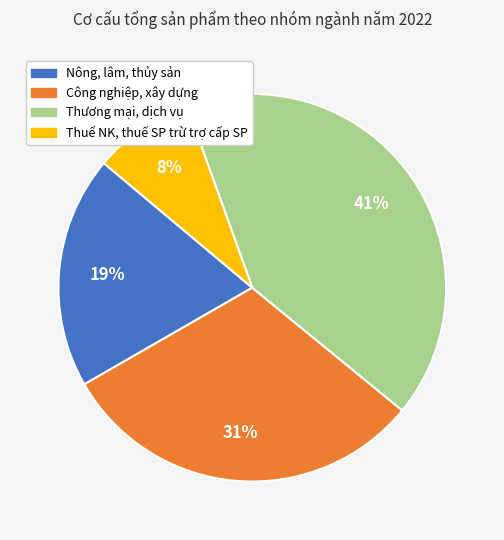

True or false: Nông, lâm, thủy sản accounts for 19% of the total.

True